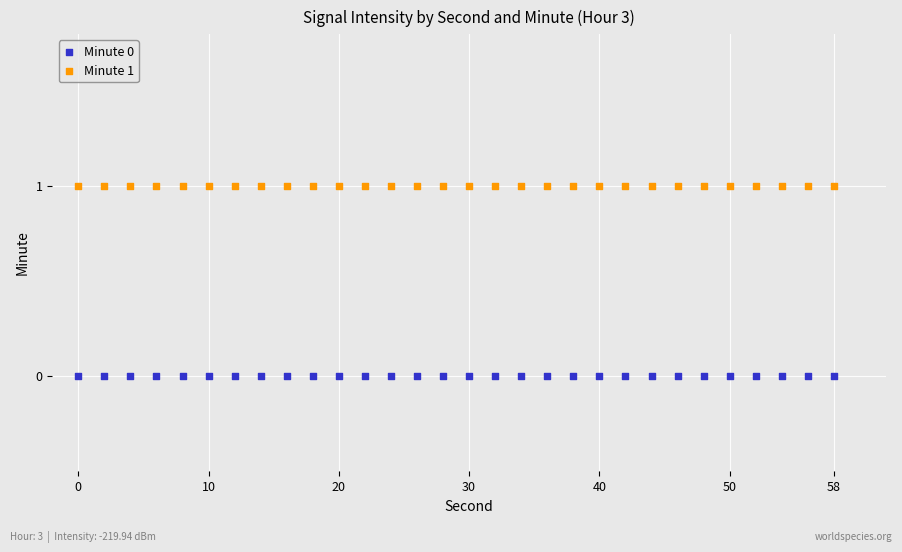

Which series reaches the minimum Y coordinate?

Minute 0